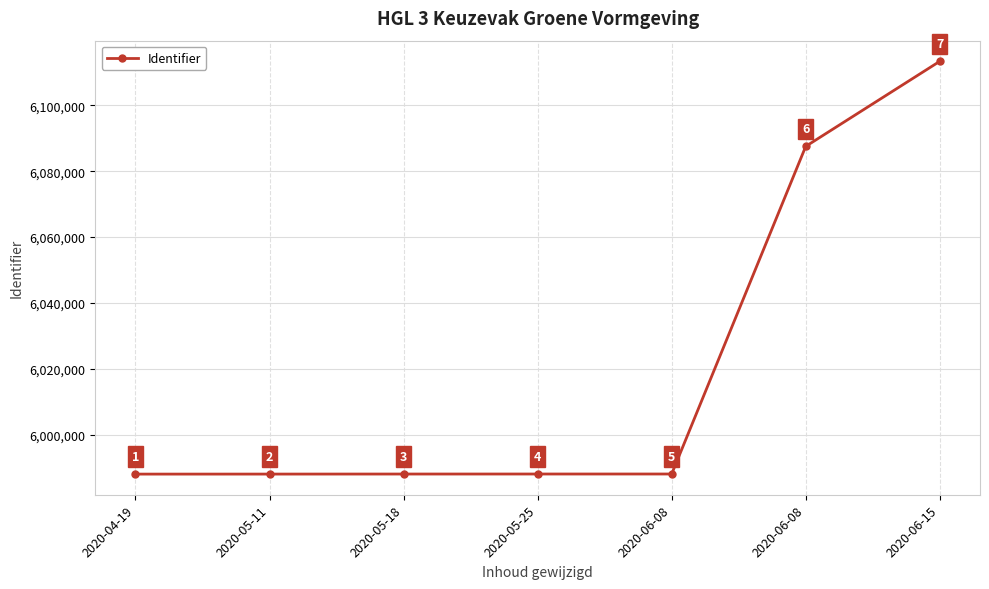

True or false: the data has more than 2 interior local peaks.

False